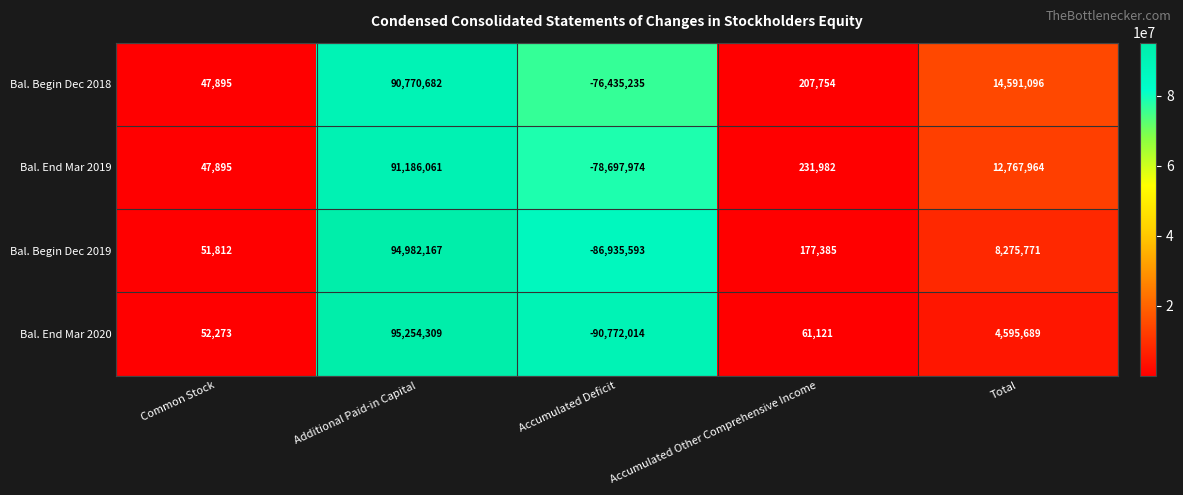

Which series changed the most between Additional Paid-in Capital and Total?

Bal. End Mar 2020